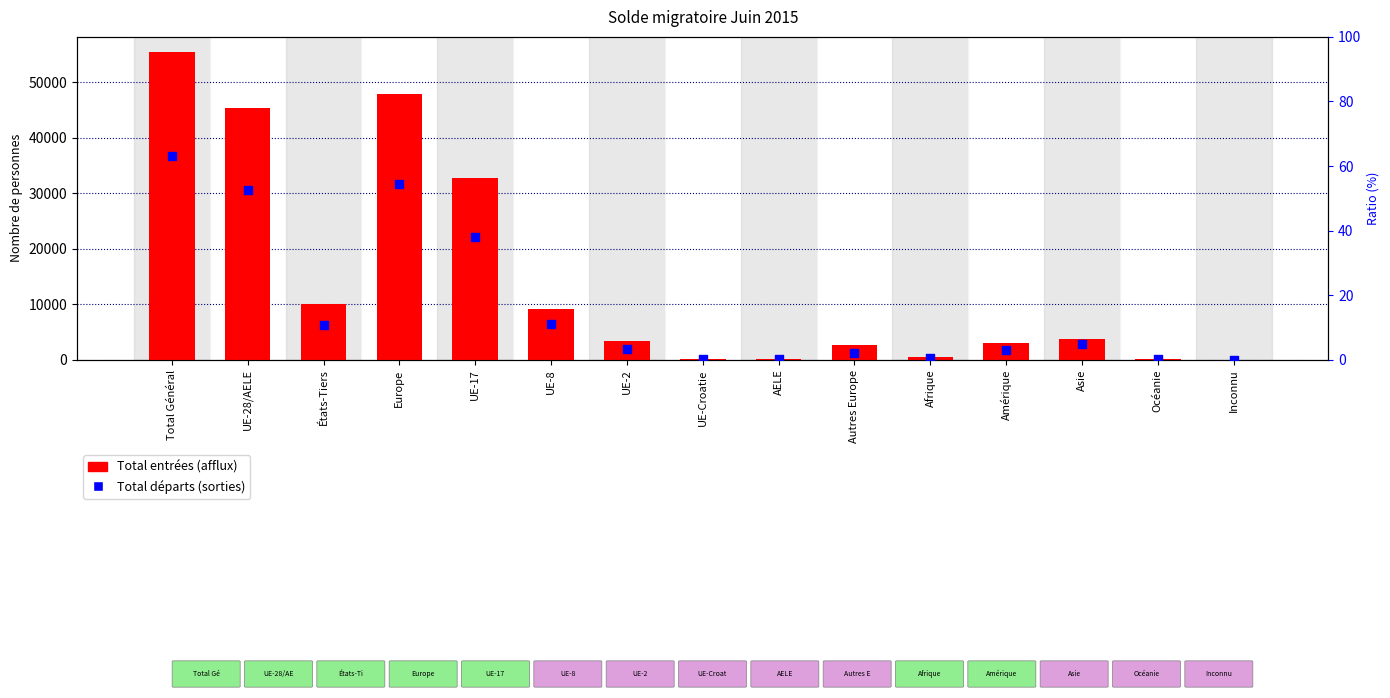

At how many categories does at least one series exceed 8149?

6